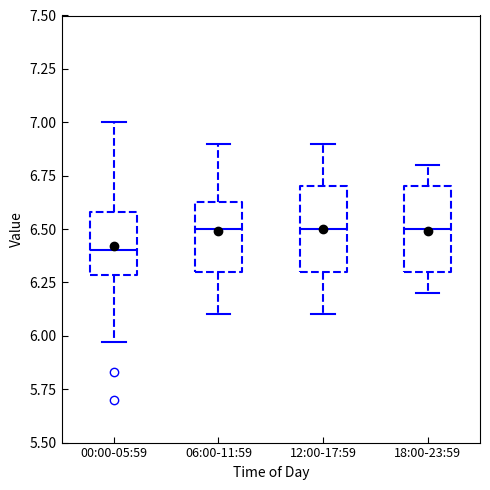

Where does the upper whisker of the box for 00:00-05:59 end on the y-axis? The values are not printed on the chart, so give them approximately, as read against the axis.

7.00